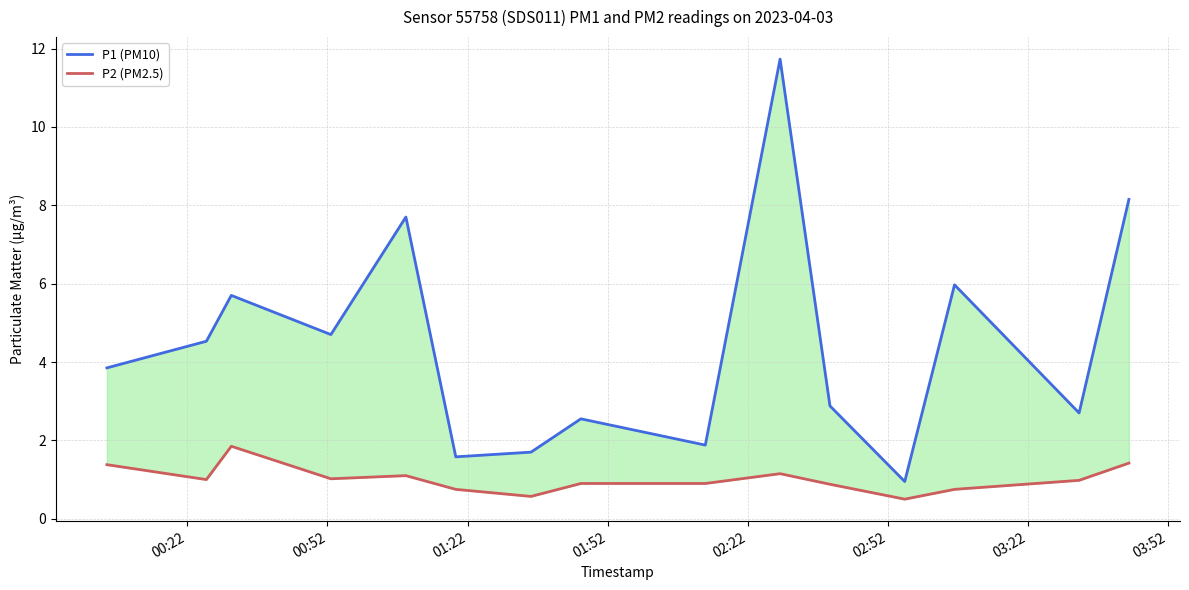

What is the greatest value displayed?

11.7